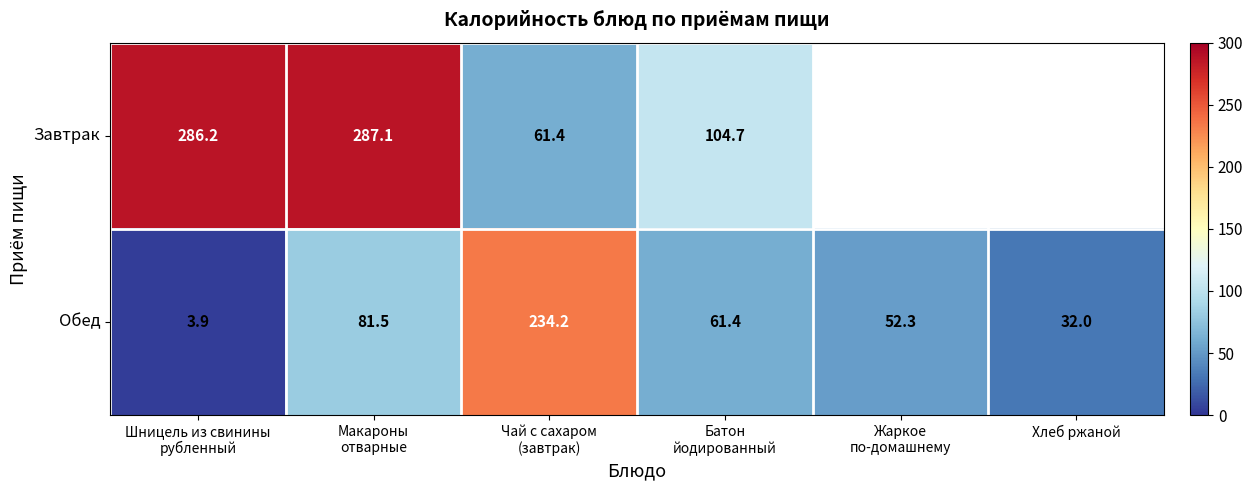

At which category does the chart reach its peak across all series?

Макароны
отварные